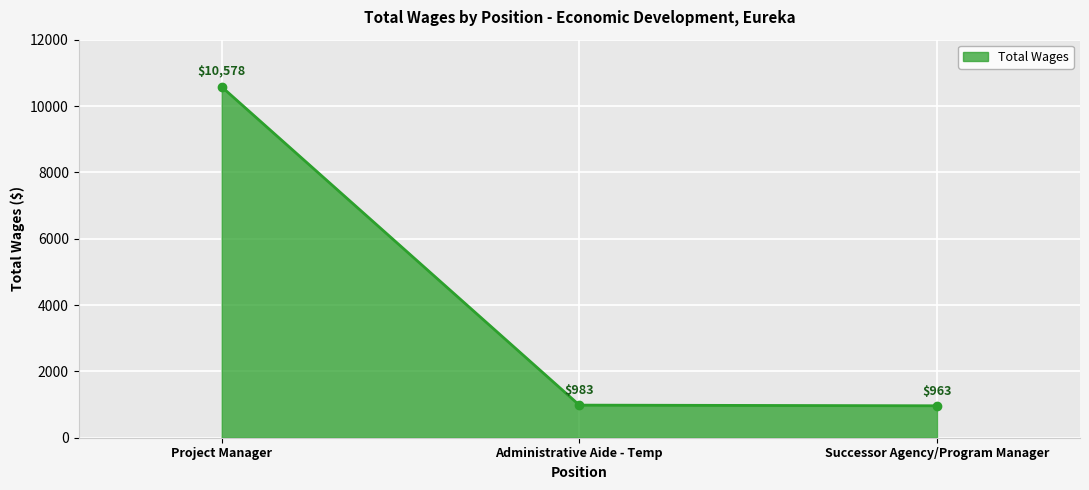

What position from the left is Project Manager?

1